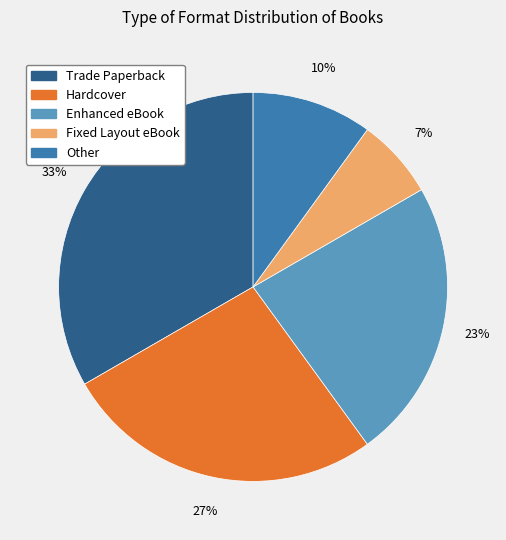

How many segments does this pie chart have?

5